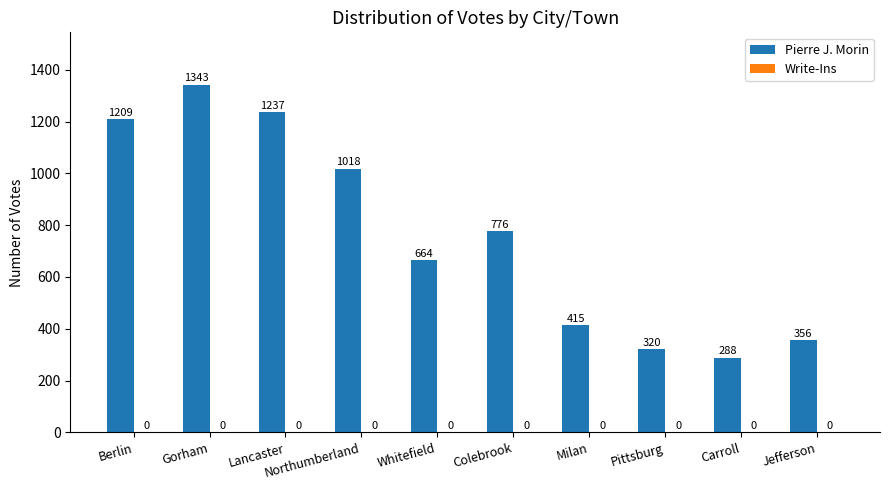

True or false: the data shows 320 at Pittsburg.

True